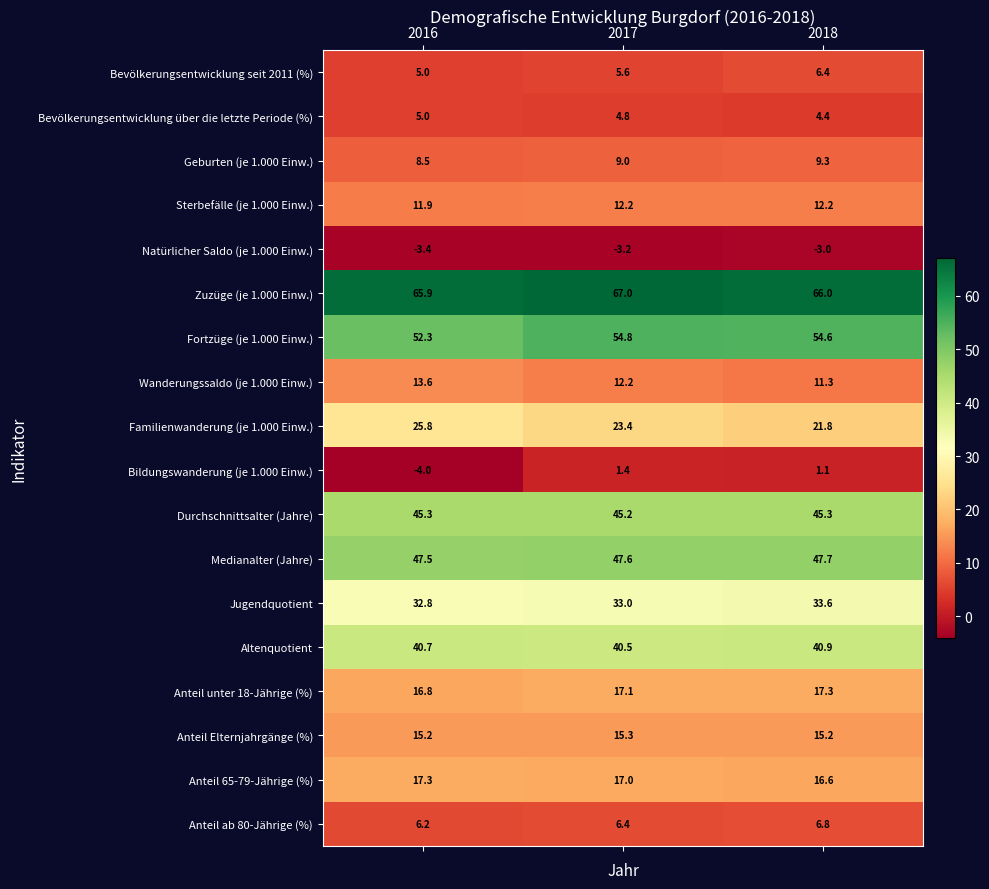

Which series has the largest total across all categories?

Zuzüge (je 1.000 Einw.)